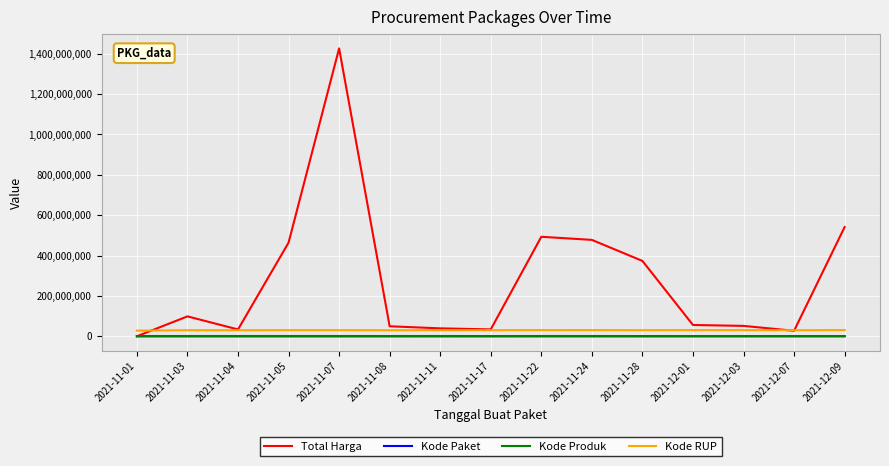

Which series has the largest total across all categories?

Total Harga